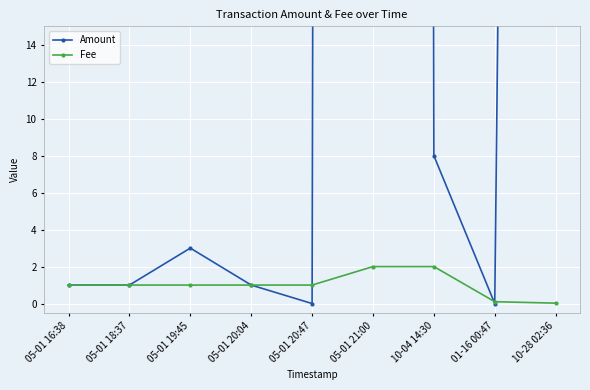

How many times do Amount and Fee cross each other?

3